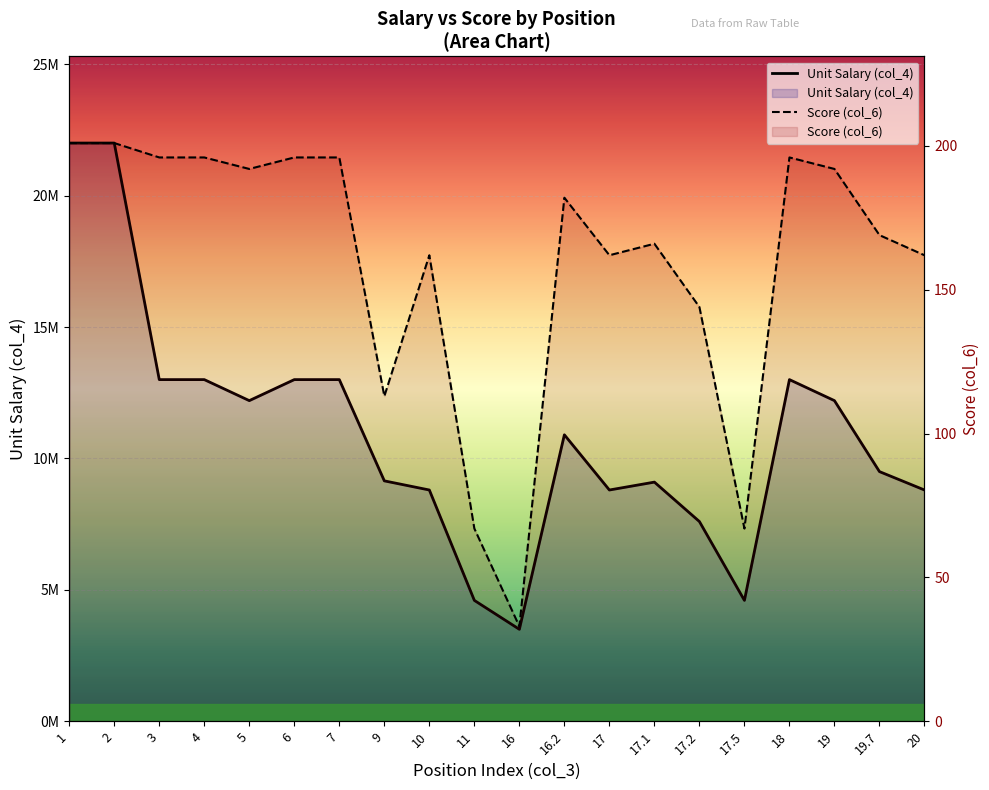

Rank the series by their average value, from lowest to highest.

Score (col_6), Unit Salary (col_4)